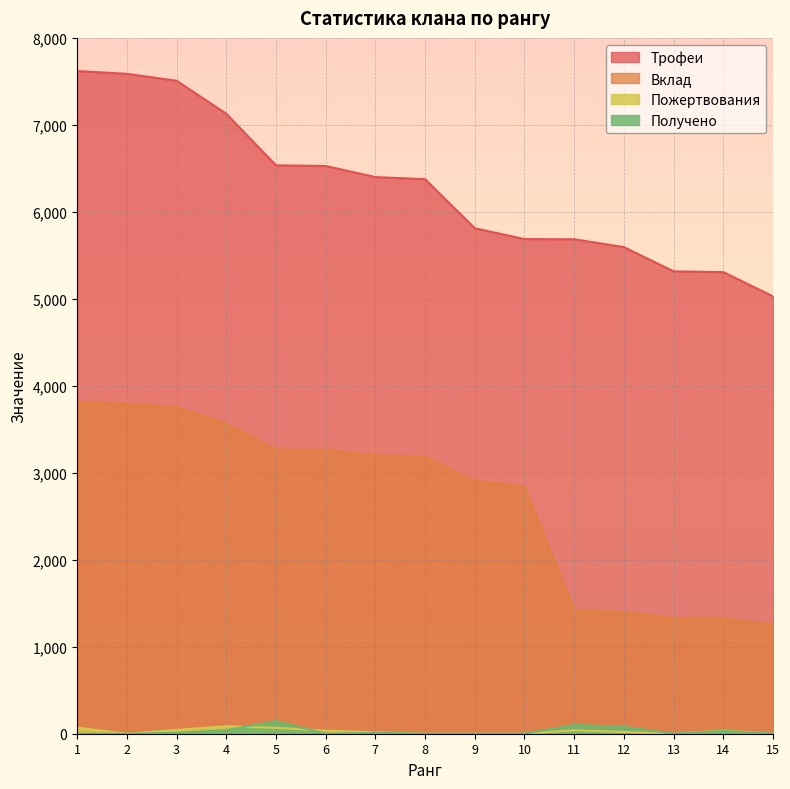

What is the value of the Пожертвования point at the 14th from the left?

38